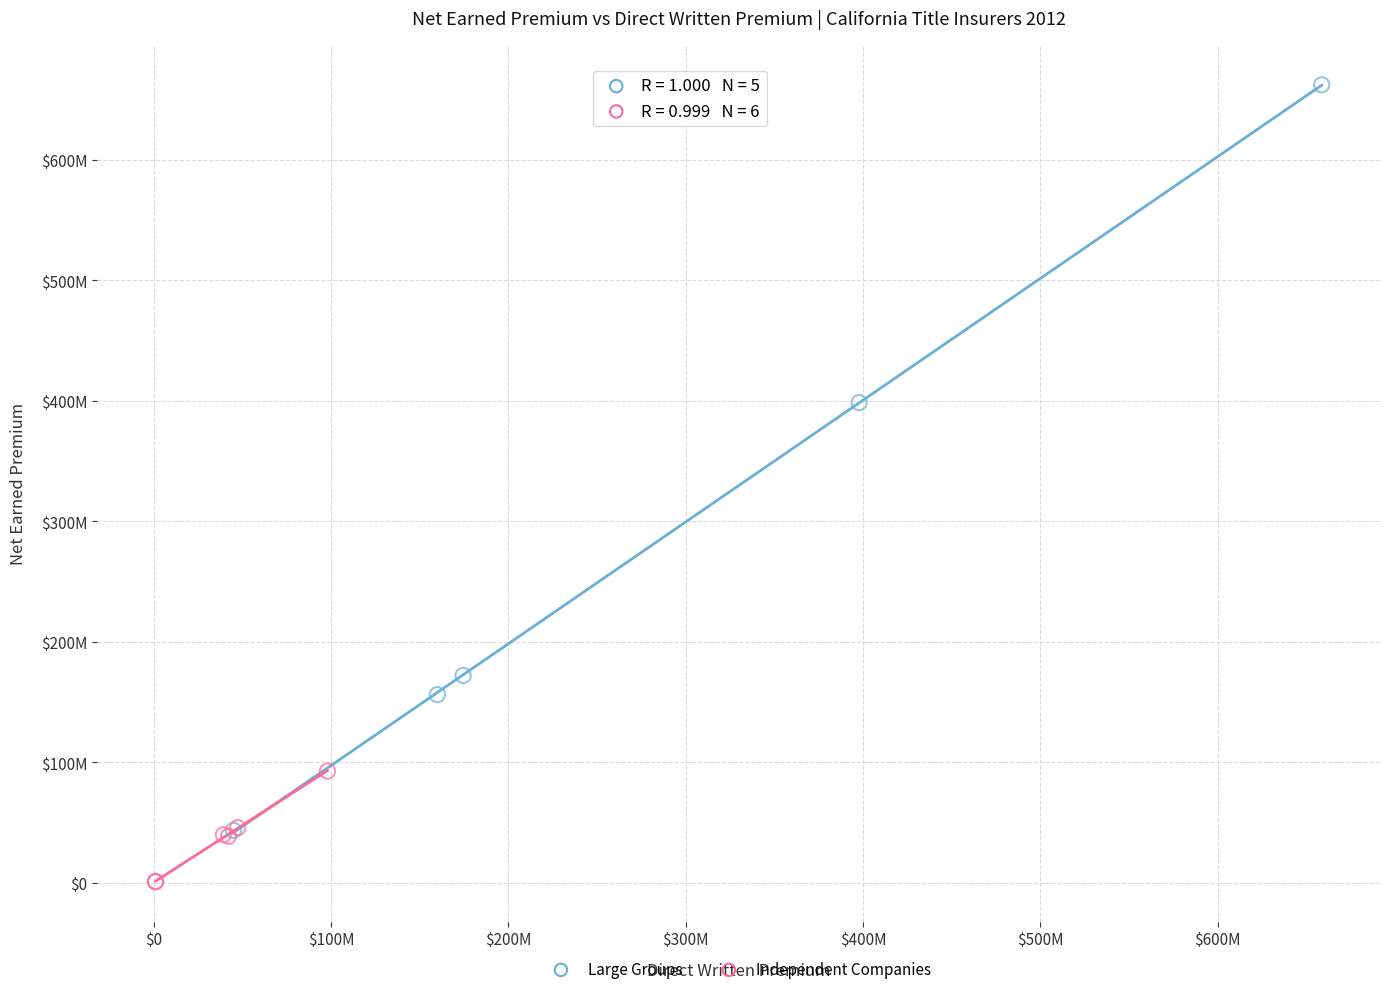

Which series has the largest Y range (max minus min)?

Large Groups